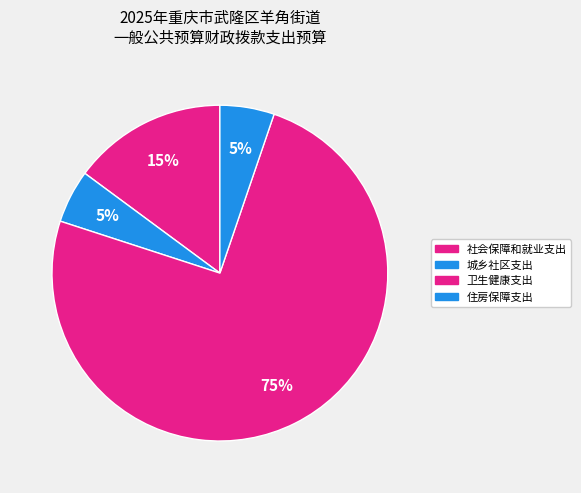

To the nearest percent, what is the difference between the largest and smallest slice percentages?

70%